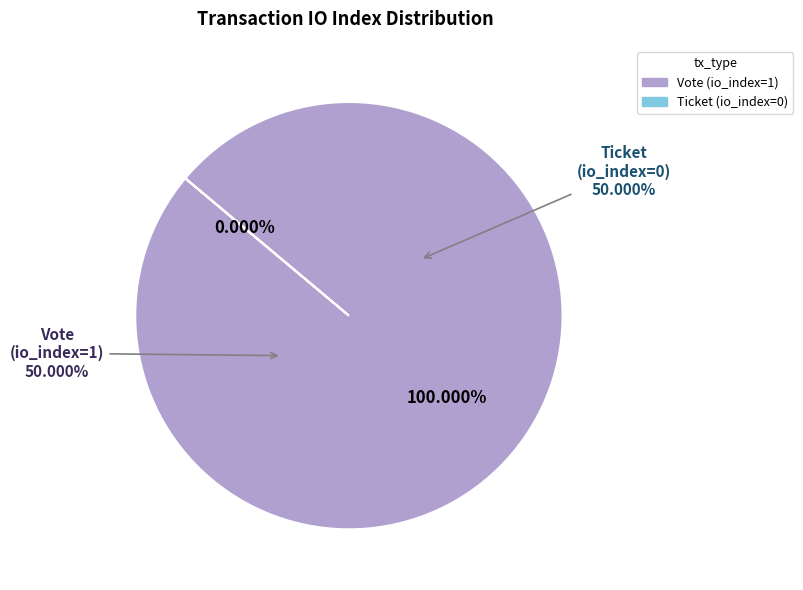

What is the smallest slice in the pie chart?

Ticket (io_index=0)